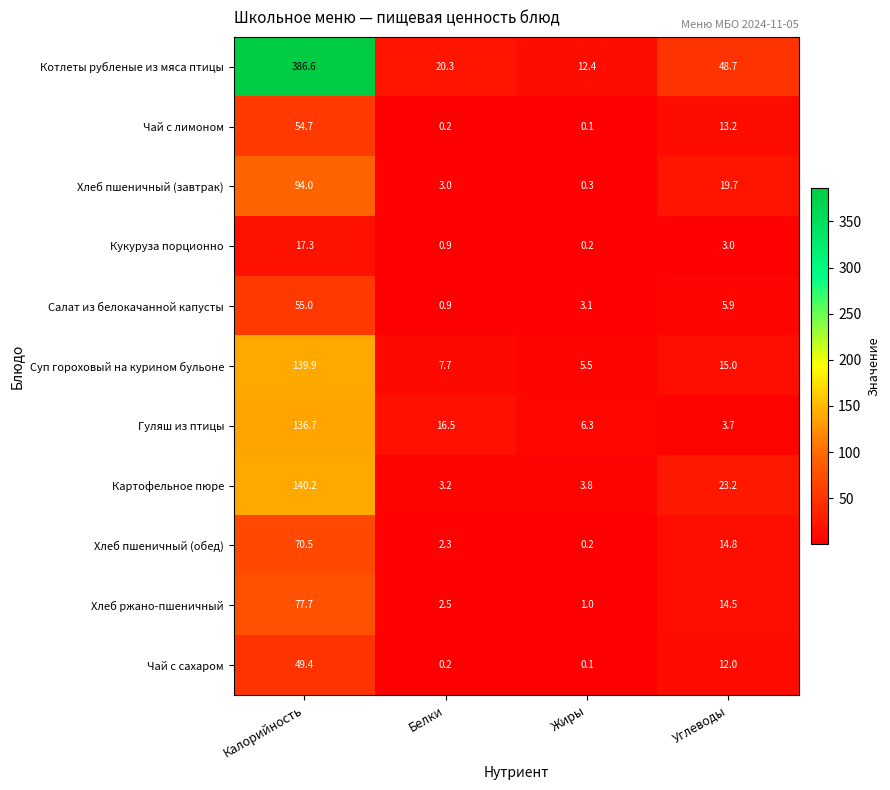

The value of Кукуруза порционно at Белки is 0.9. True or false?

True